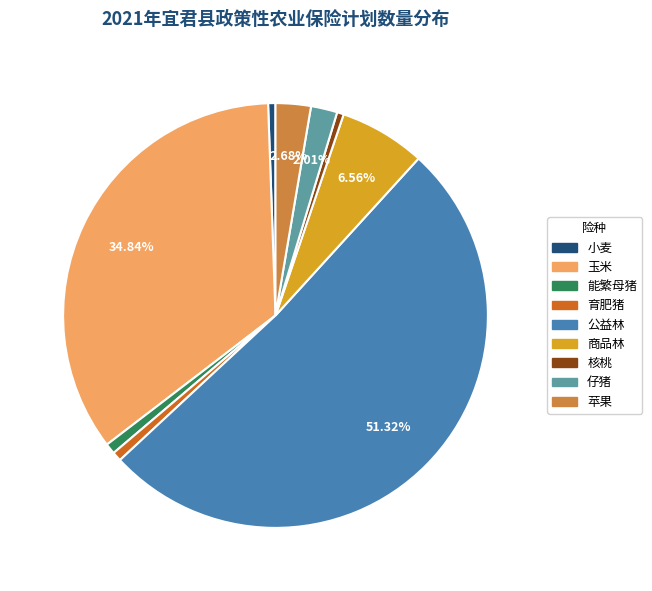

To the nearest percent, what is the average slice percentage?

11%